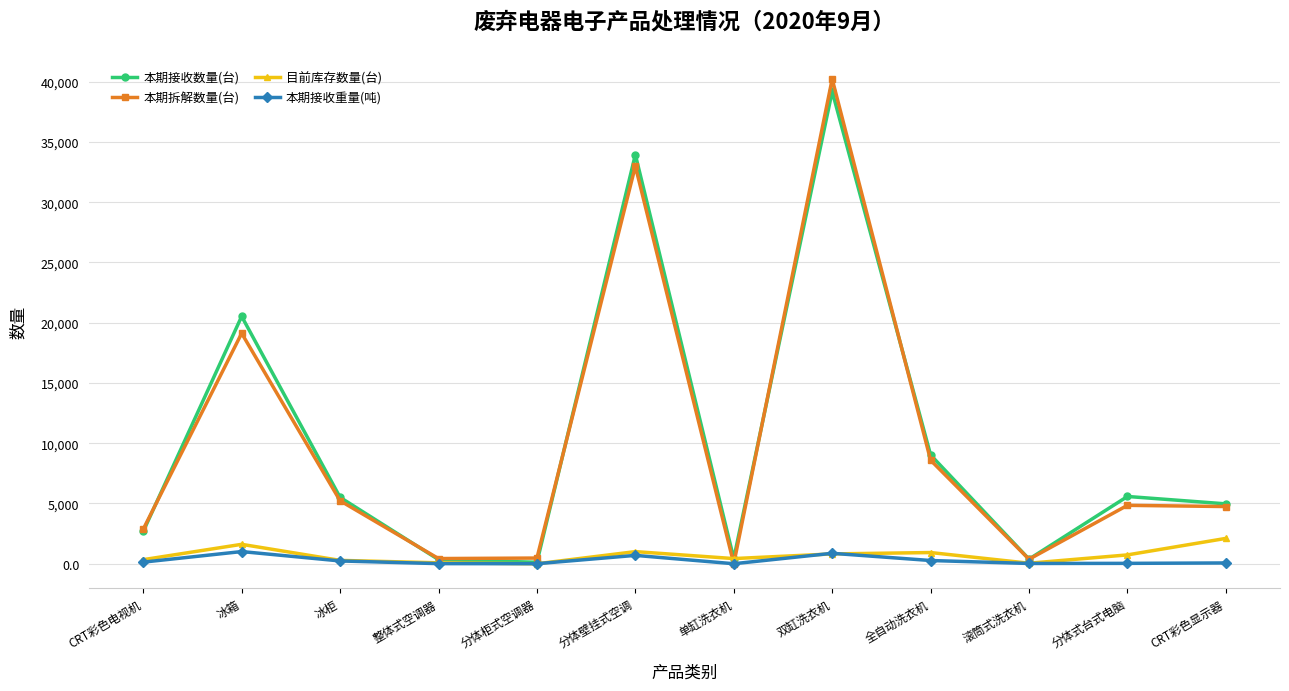

In 本期拆解数量(台), how many points are lower than both neighbors (excluding endpoints)?

3